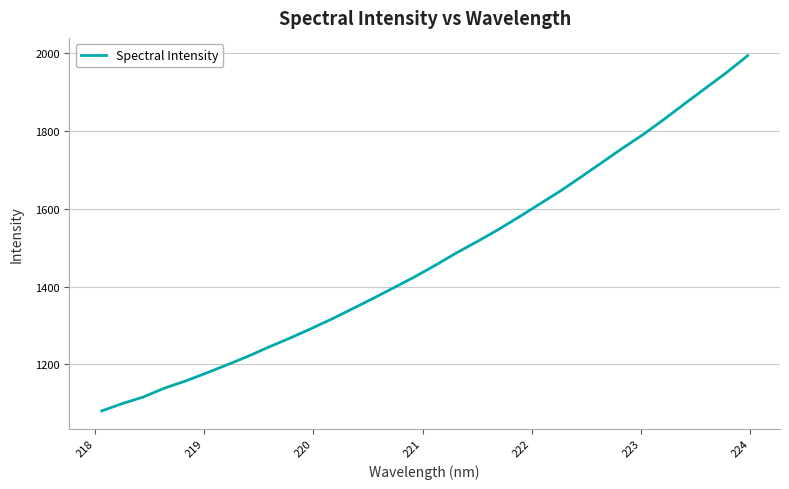

What is the smallest value displayed?

1080.8